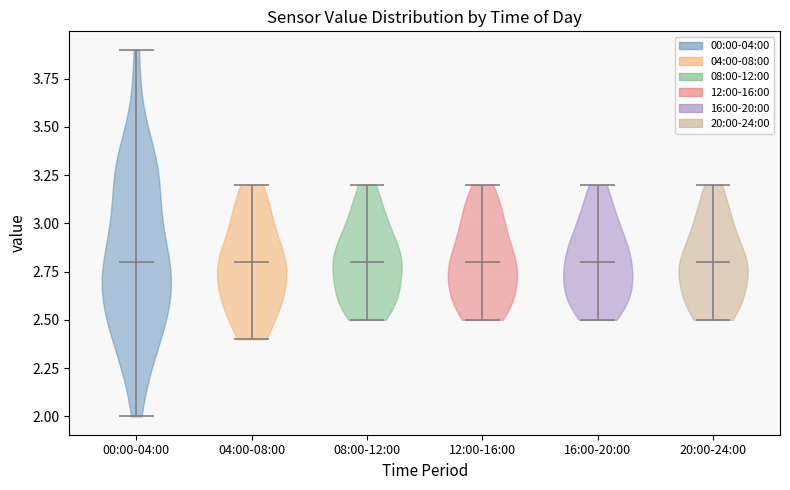

Reading left to right, read every violin against the y-axis: where its median line is, and the lowest and highest points it reaches. The values are not printed on the chart, so give them approximately, as read against the axis.

00:00-04:00: median line 2.8, lowest point 2.0, highest point 3.9
04:00-08:00: median line 2.8, lowest point 2.4, highest point 3.2
08:00-12:00: median line 2.8, lowest point 2.5, highest point 3.2
12:00-16:00: median line 2.8, lowest point 2.5, highest point 3.2
16:00-20:00: median line 2.8, lowest point 2.5, highest point 3.2
20:00-24:00: median line 2.8, lowest point 2.5, highest point 3.2